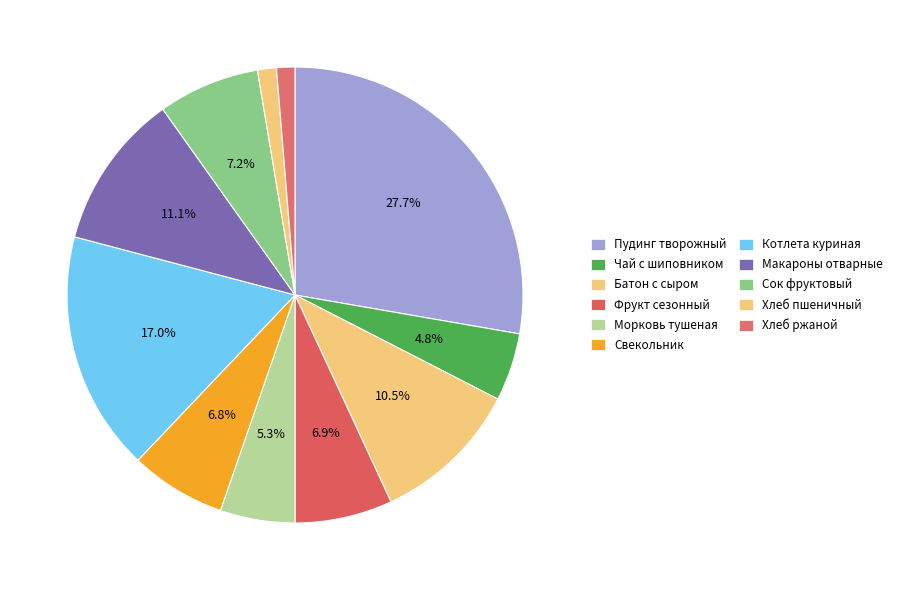

Between Хлеб пшеничный and Хлеб ржаной, which is larger?

Хлеб пшеничный